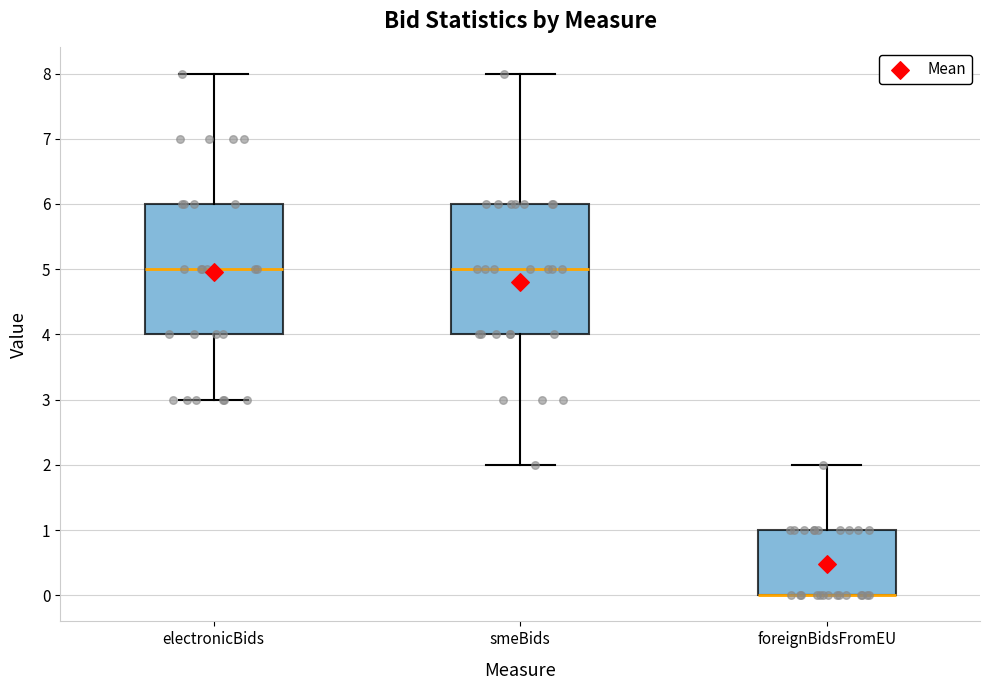

Reading left to right, transcribe this box plot: for each box, give where its median line is, the range the box spans, and where its two whiskers end, as read against the y-axis. The values are not printed on the chart, so give them approximately, as read against the axis.

electronicBids: median 5, box 4 to 6, whiskers 3 to 8
smeBids: median 5, box 4 to 6, whiskers 2 to 8
foreignBidsFromEU: median 0 (drawn on the box's lower edge), box 0 to 1, whiskers 0 to 2